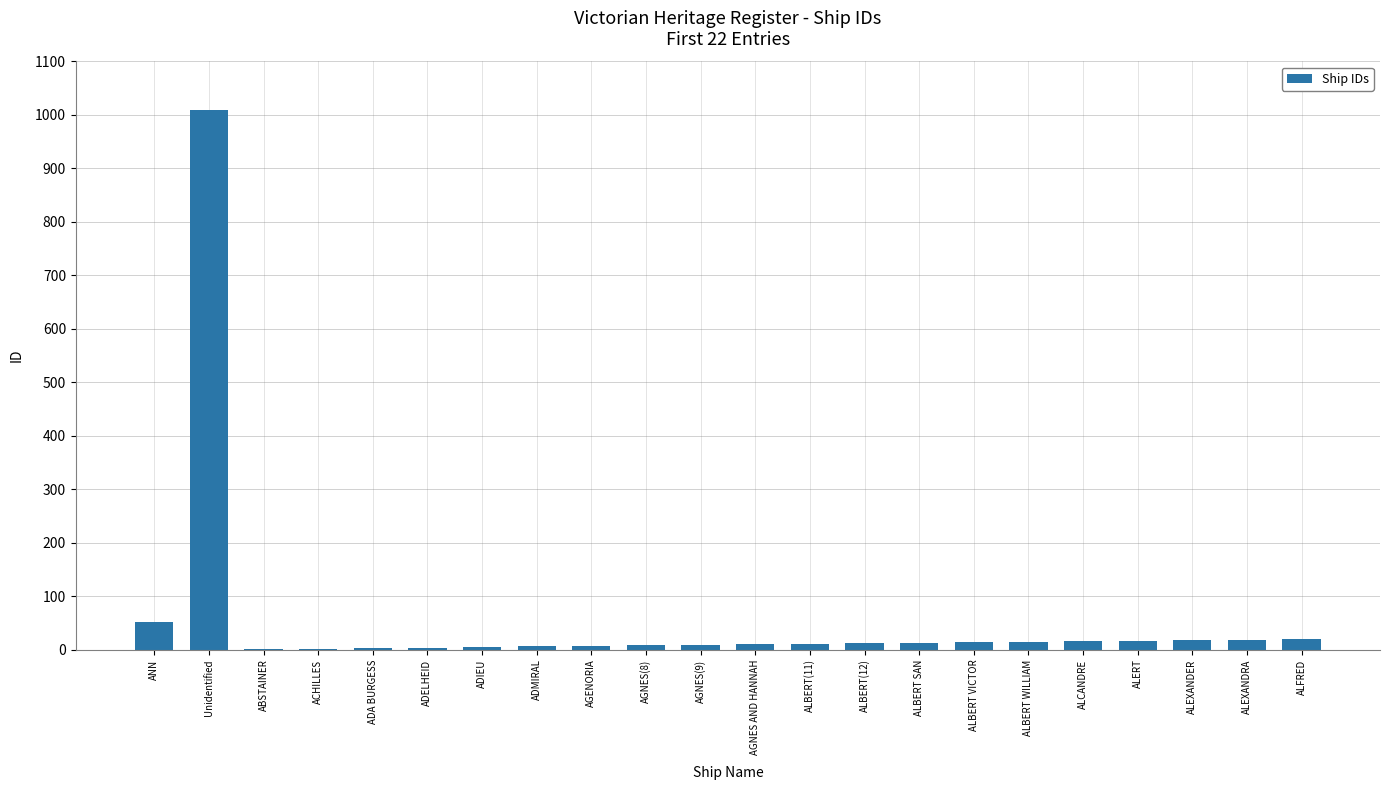

What is the maximum value shown in the chart?

1009